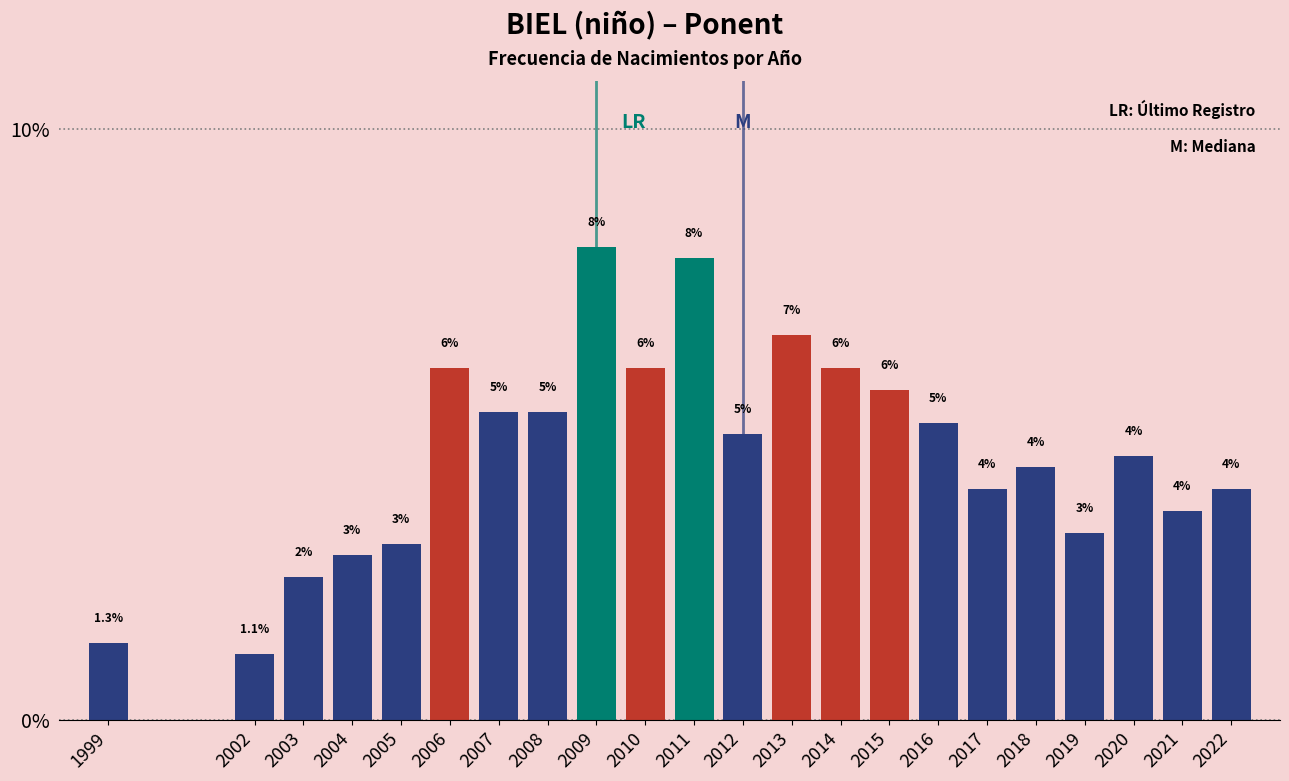

Between 2008 and 2006, which is larger?

2006